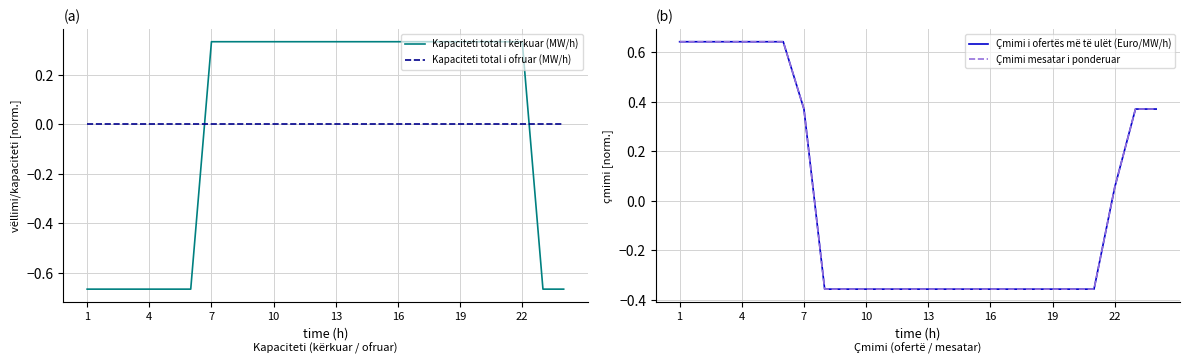

The value of Çmimi i ofertës më të ulët (Euro/MW/h) at 8 is -0.4. True or false?

True